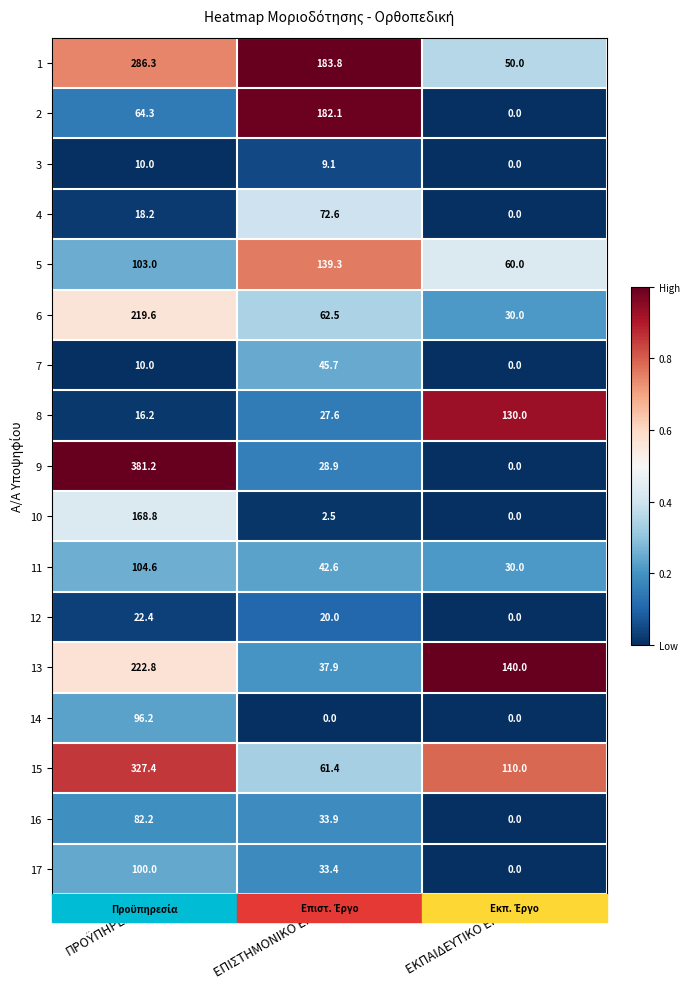

Is the value of 17 at ΕΚΠΑΙΔΕΥΤΙΚΟ ΕΡΓΟ greater than the value of 8 at ΕΠΙΣΤΗΜΟΝΙΚΟ ΕΡΓΟ?

No